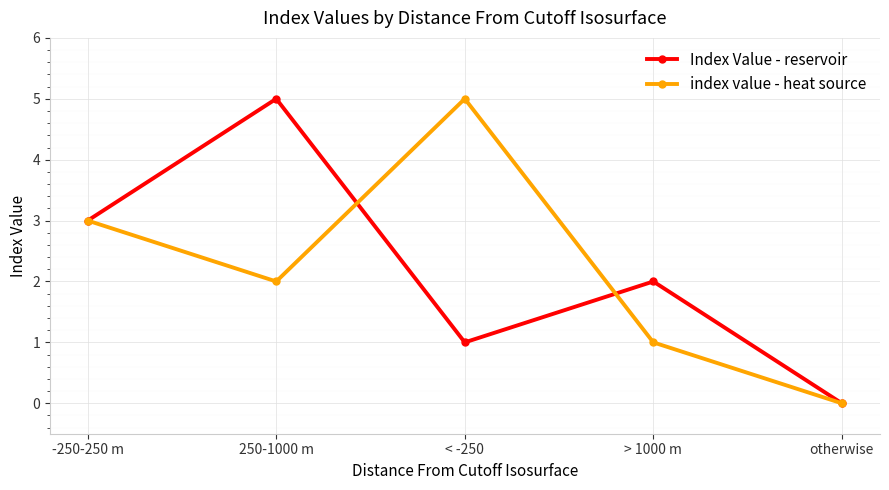

Is the value of Index Value - reservoir at otherwise greater than the value of index value - heat source at > 1000 m?

No